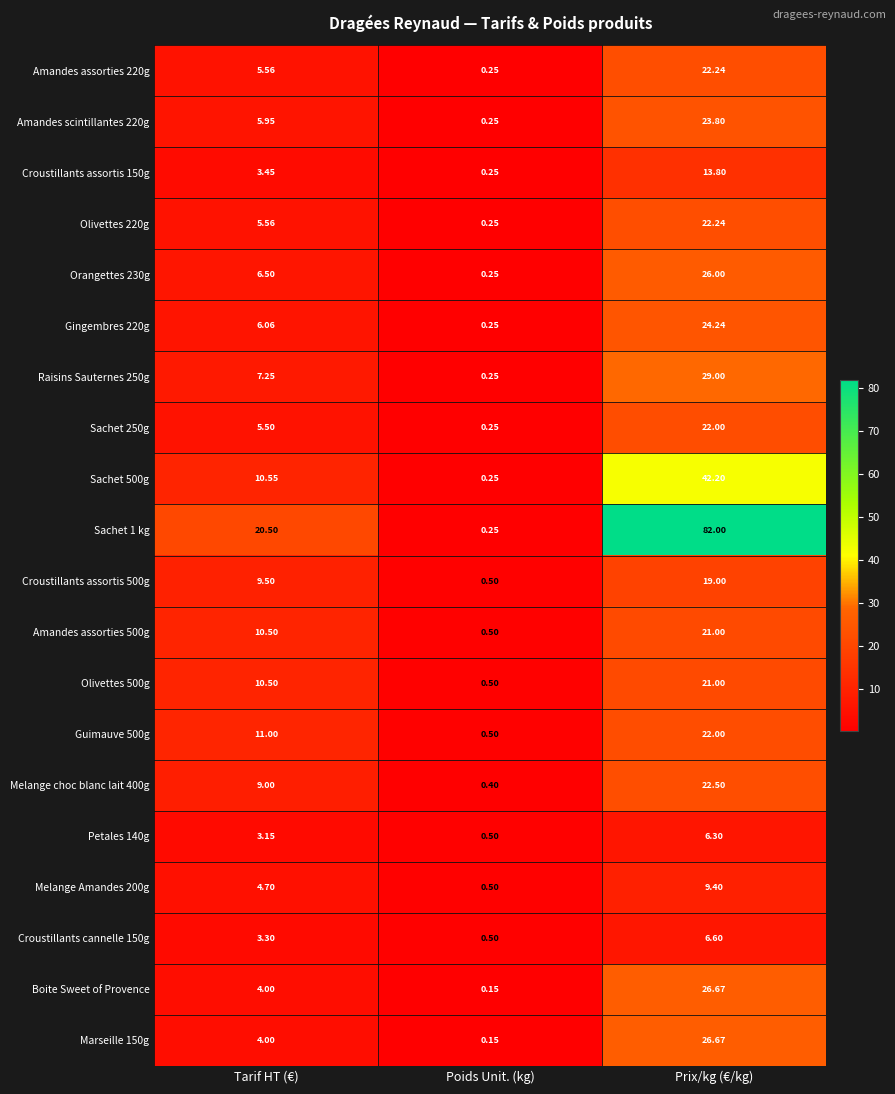

At which label does Amandes assorties 220g reach its minimum?

Poids Unit. (kg)